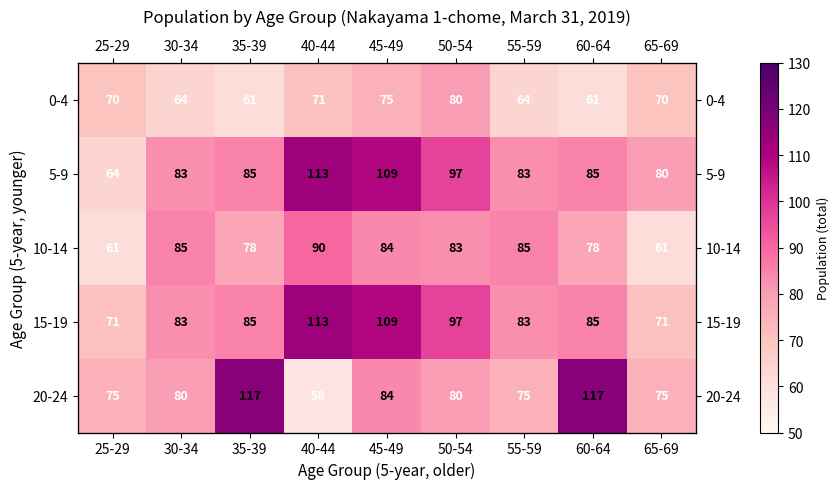

What is the total value across all series at 65-69?

357